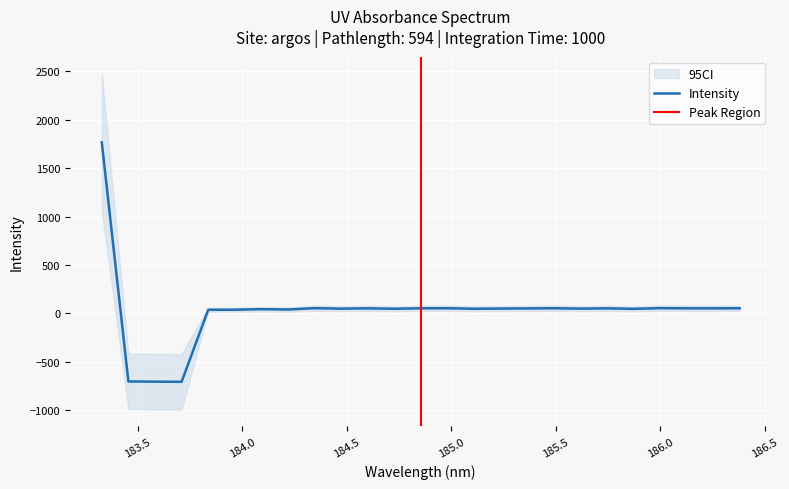

What is the change in value from 185.363196237711 to 186.253256684616?

+1.1